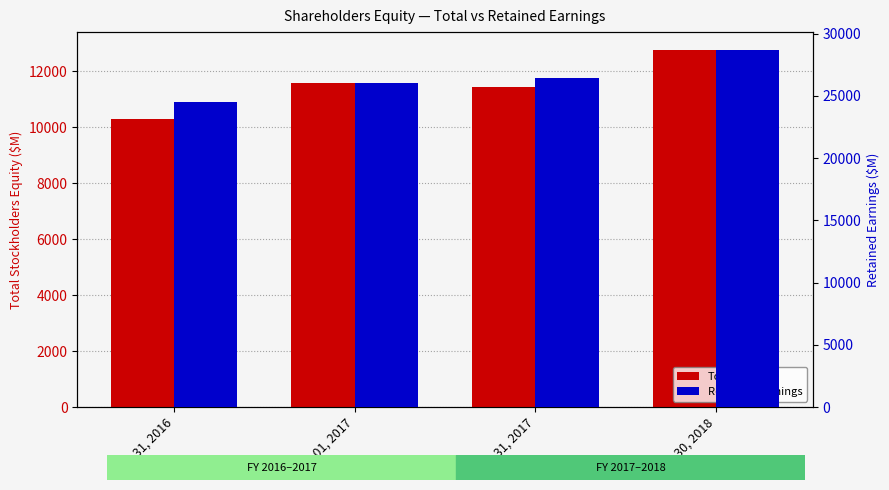

Is it true that Retained Earnings equals 37712 at Sep. 30, 2018?

False